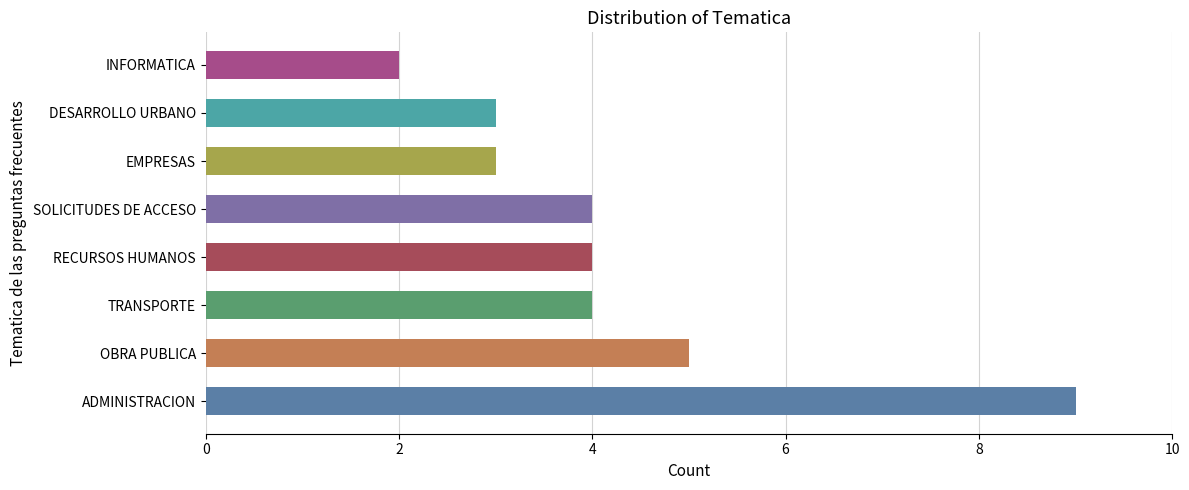

True or false: the data shows 2 at INFORMATICA.

True